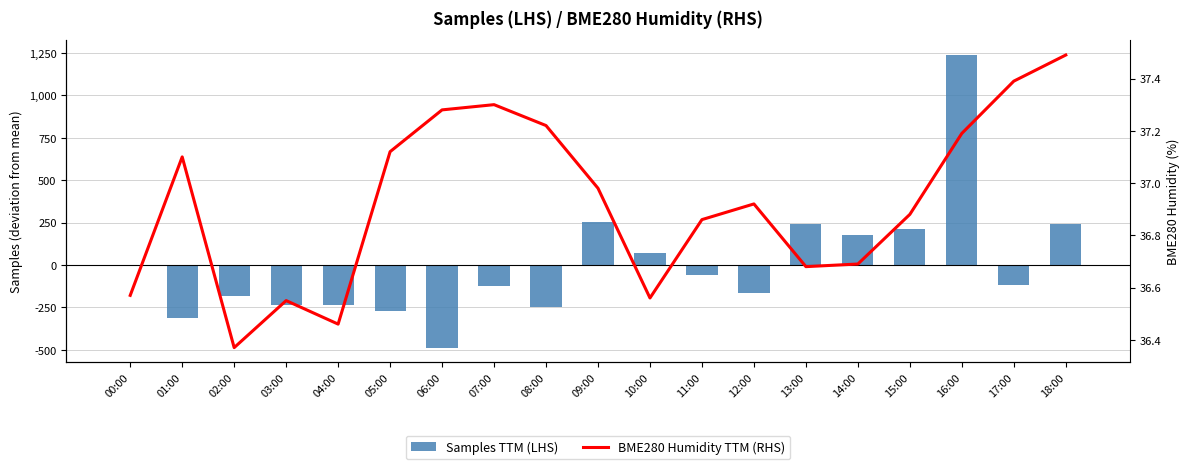

List the series in order of their overall mean, lowest first.

Samples TTM (LHS), BME280 Humidity TTM (RHS)